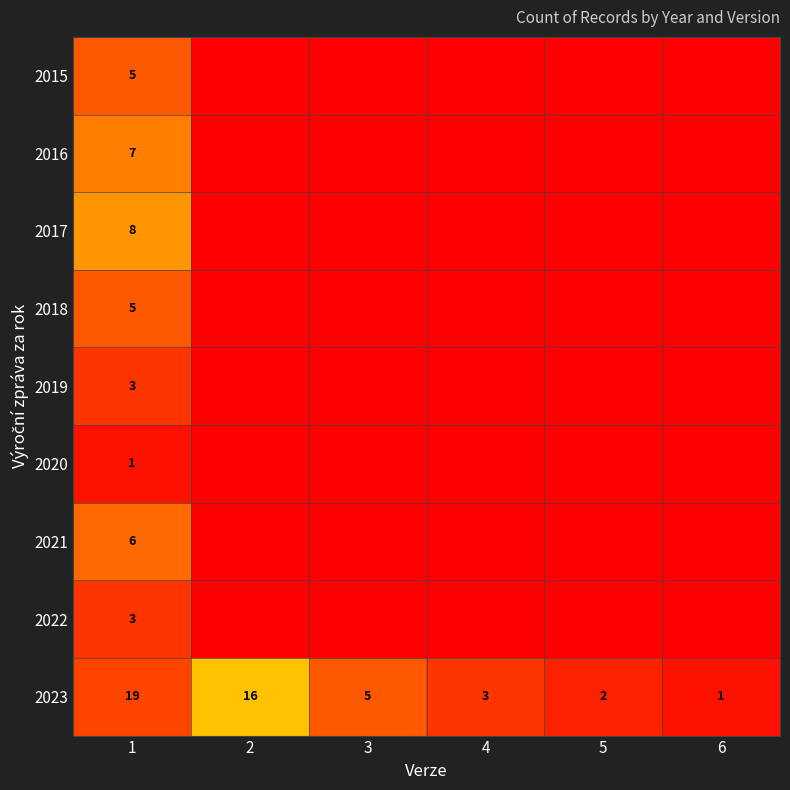

What is the total value across all series at 1?

57